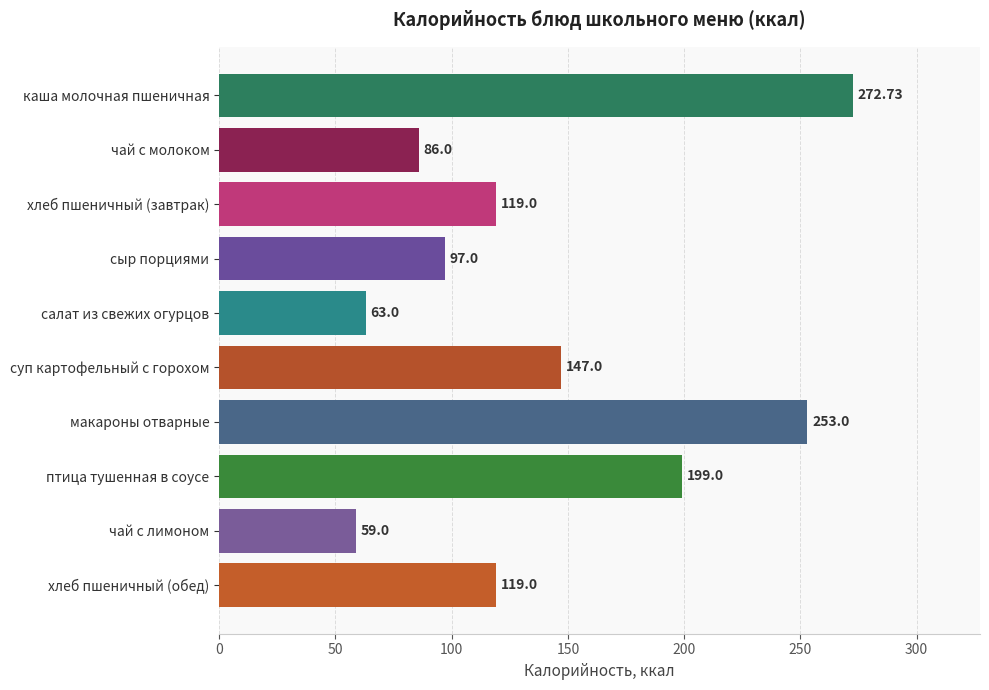

Approximately how many times larger is the value at макароны отварные compared to суп картофельный с горохом?

1.7